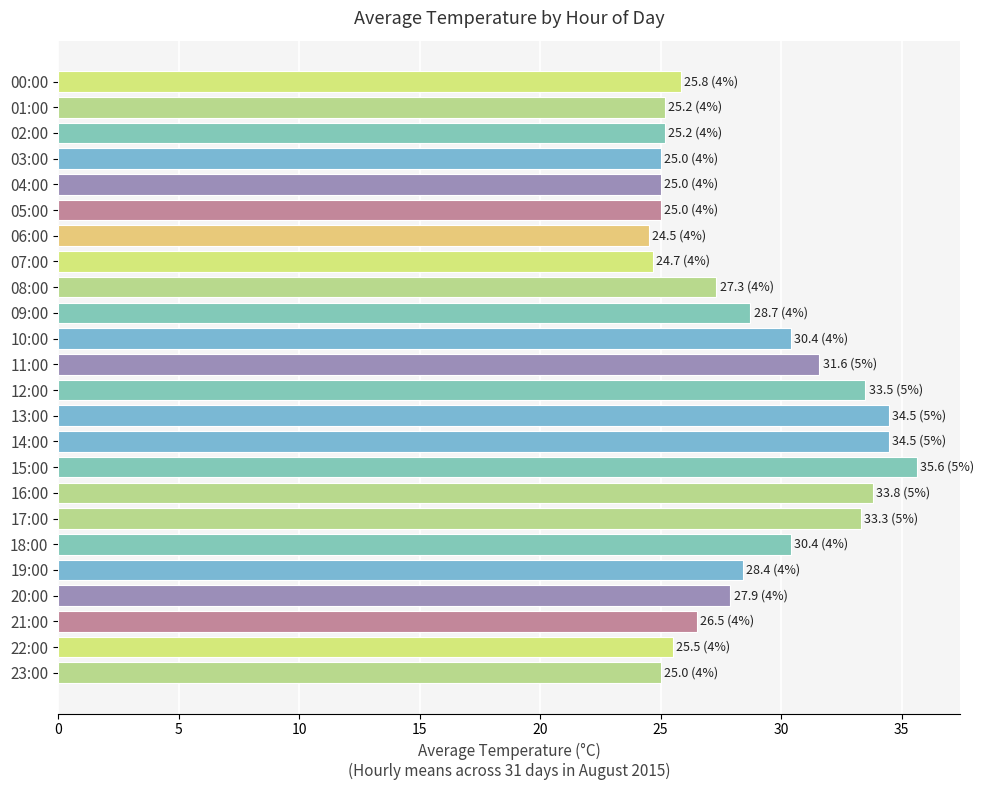

What is the sum of all values?

687.2